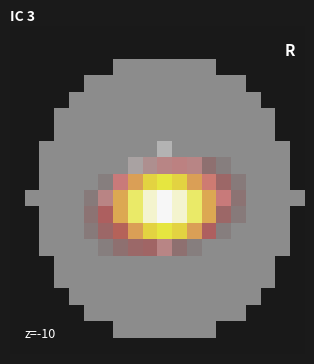

How many data points does each series have?

20